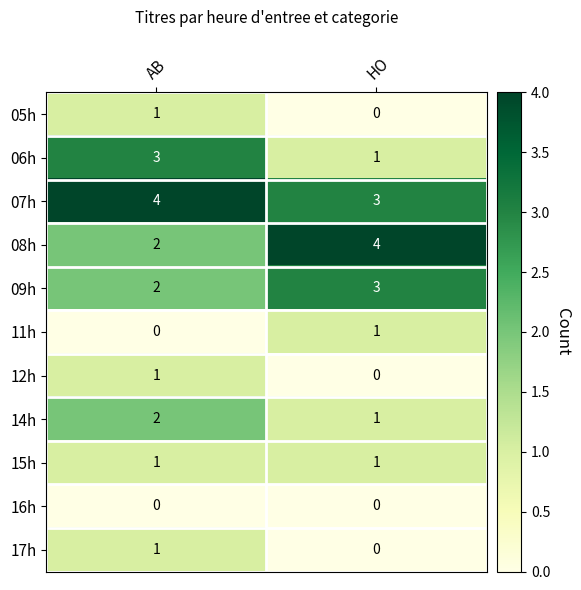

What value does the 07h series have at HO?

3